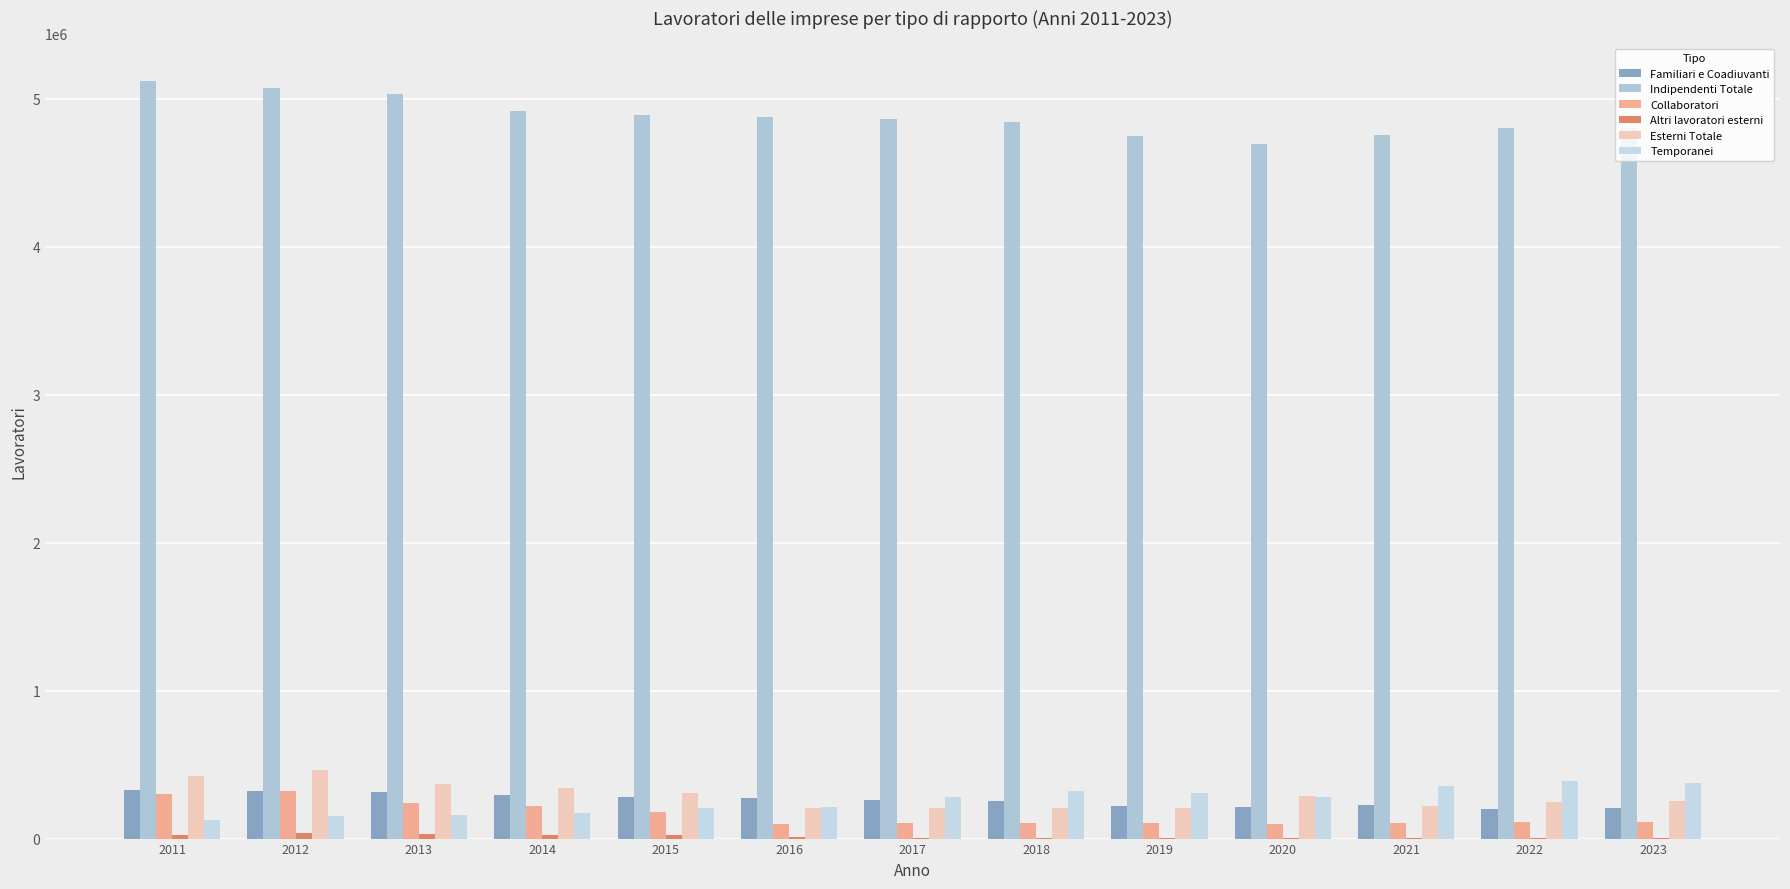

What is the average value of the Familiari e Coadiuvanti series?

261516.0